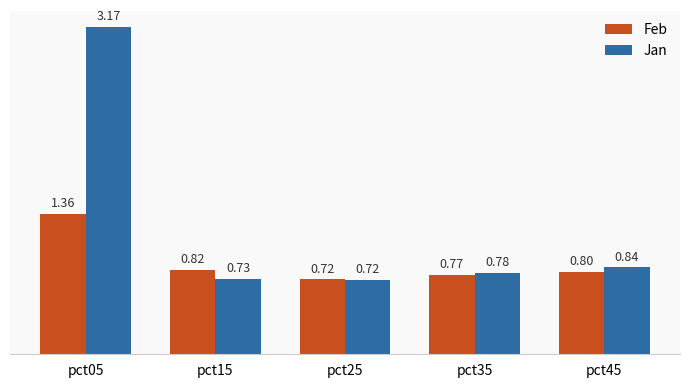

What is the sum of the Jan values at pct35 and pct15?

1.5